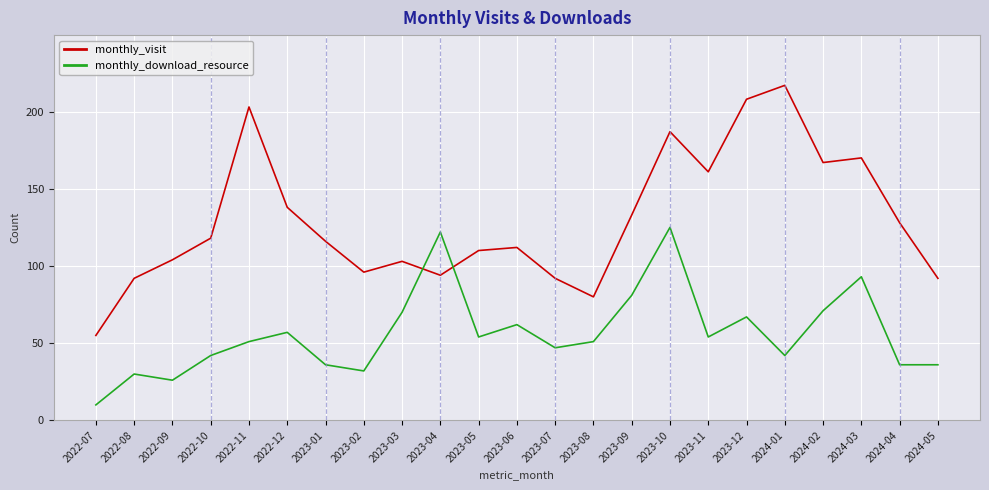

How many lines are shown in the chart?

2